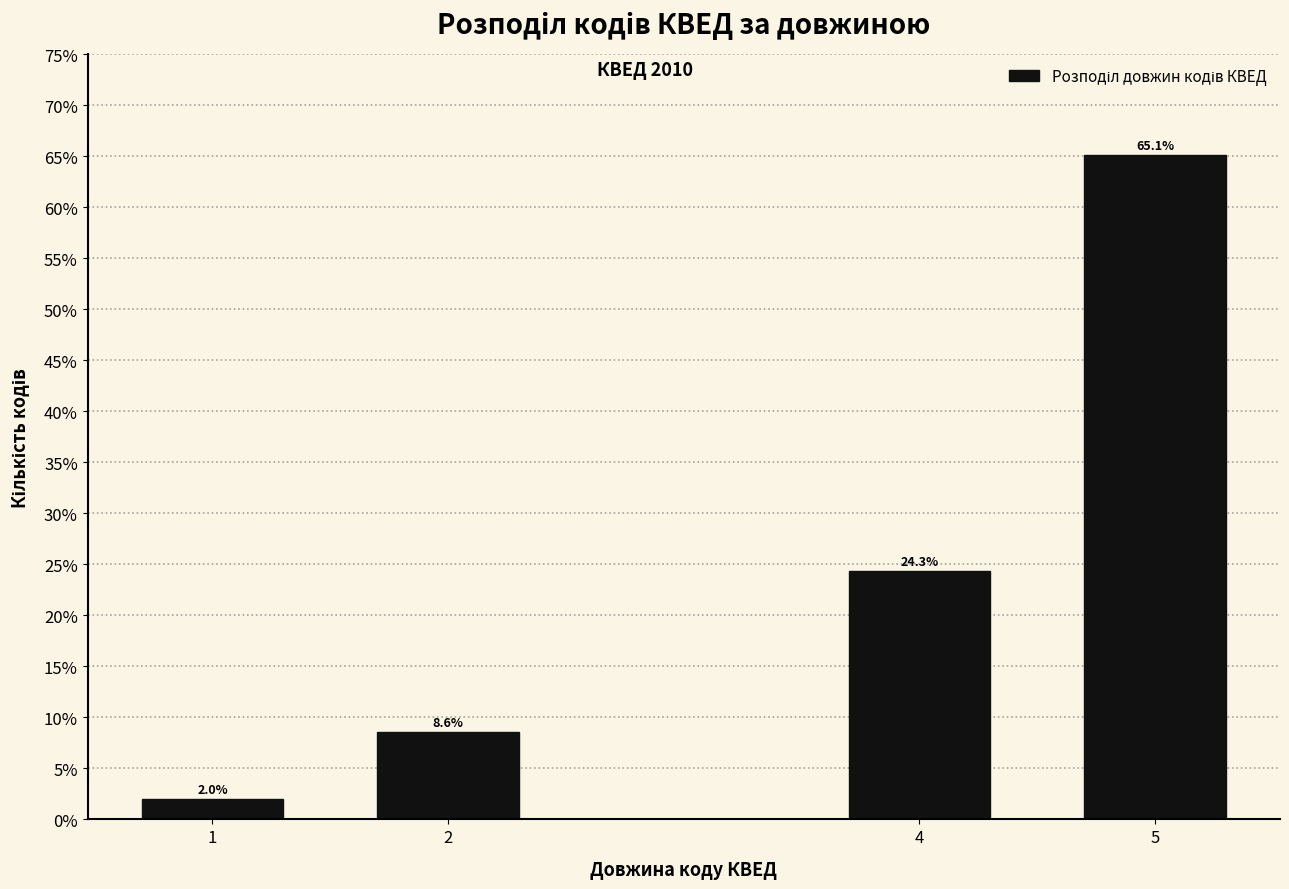

Reading left to right, extract all data points from this chart.

2.0	8.6	24.3	65.1